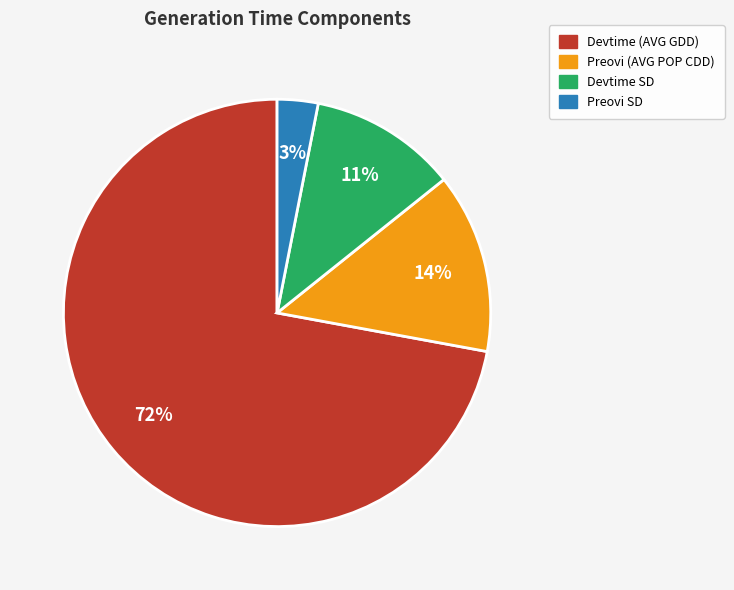

Is it true that Devtime (AVG GDD) is 72% of the pie?

True